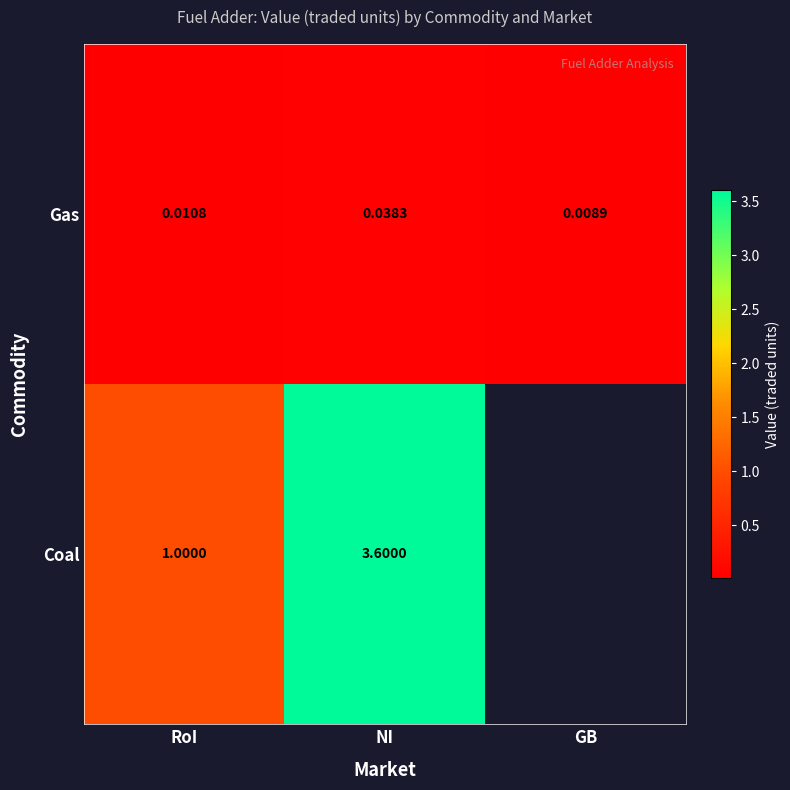

How many distinct data groups are displayed?

2